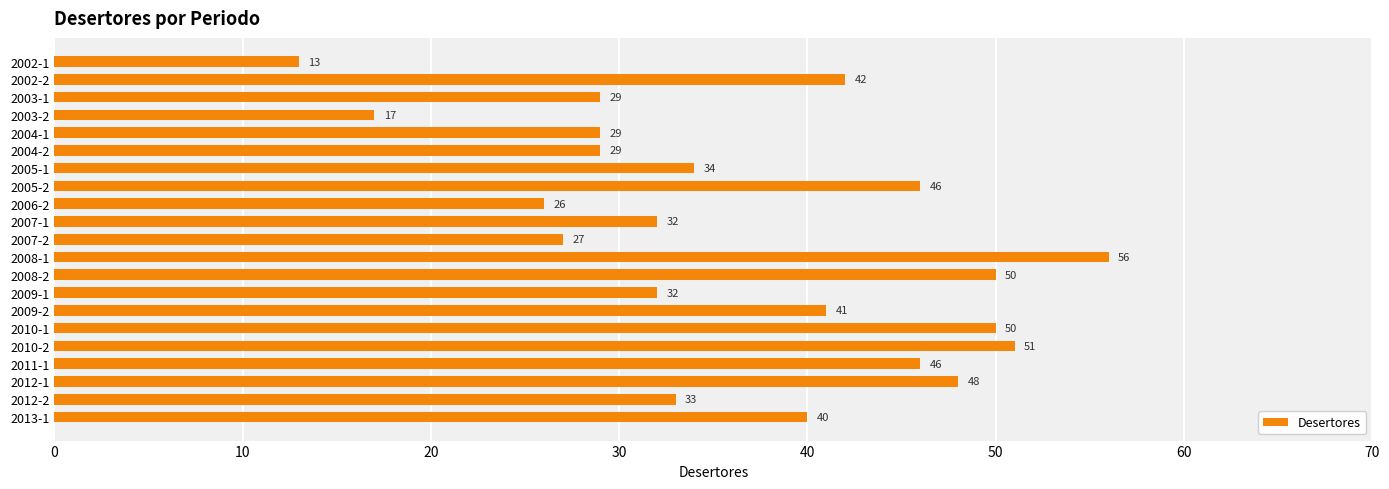

What is the difference between the maximum and minimum values?

43